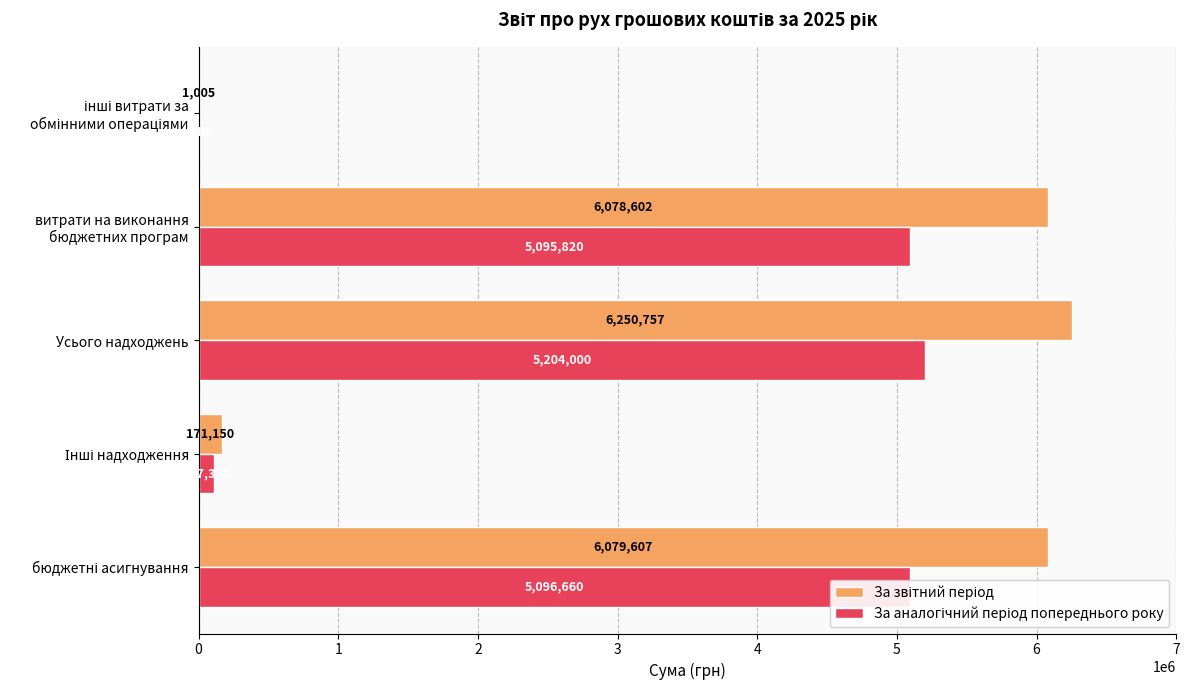

What is the greatest value displayed?

6250757